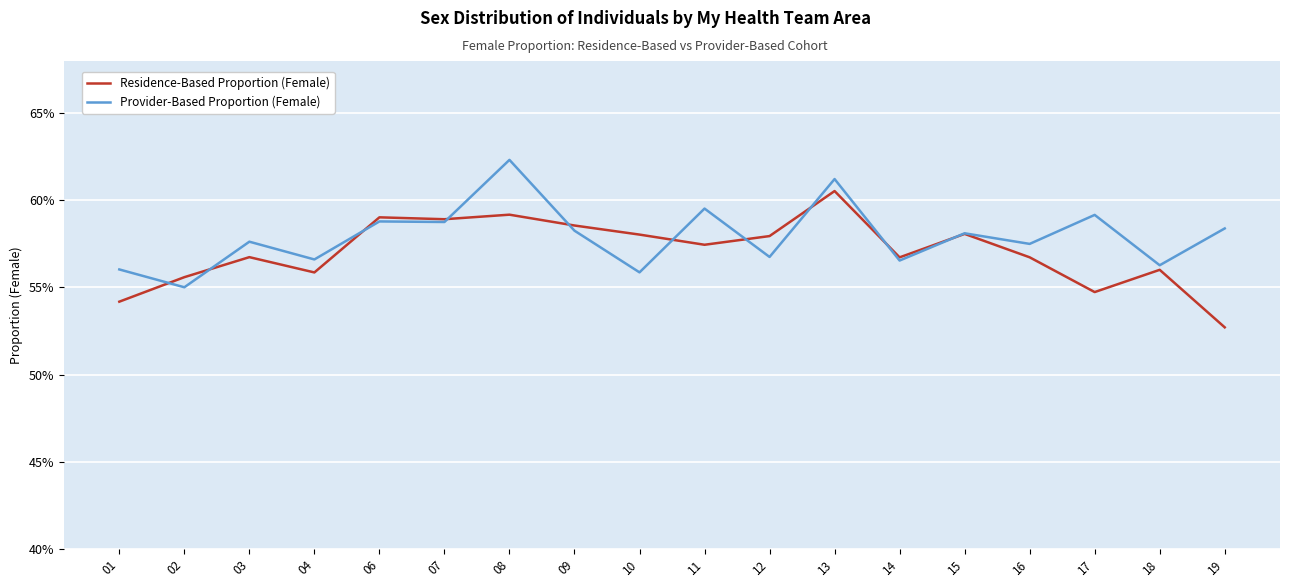

Where is Residence-Based Proportion (Female) nearest to the value 0?

19